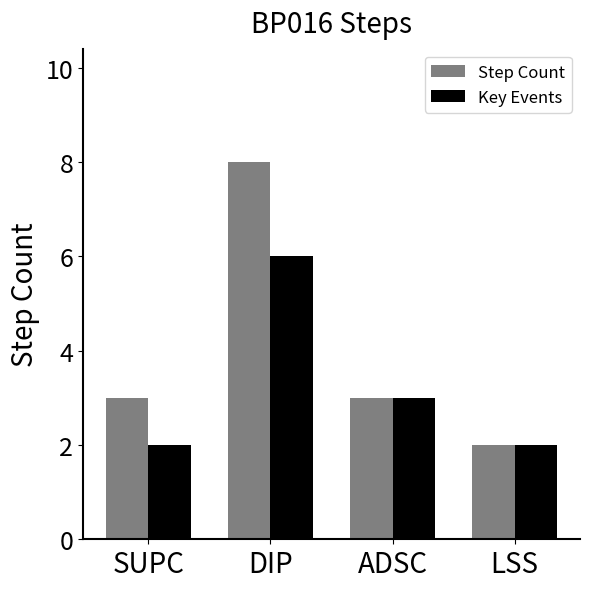

Does the chart contain stacked bars?

No